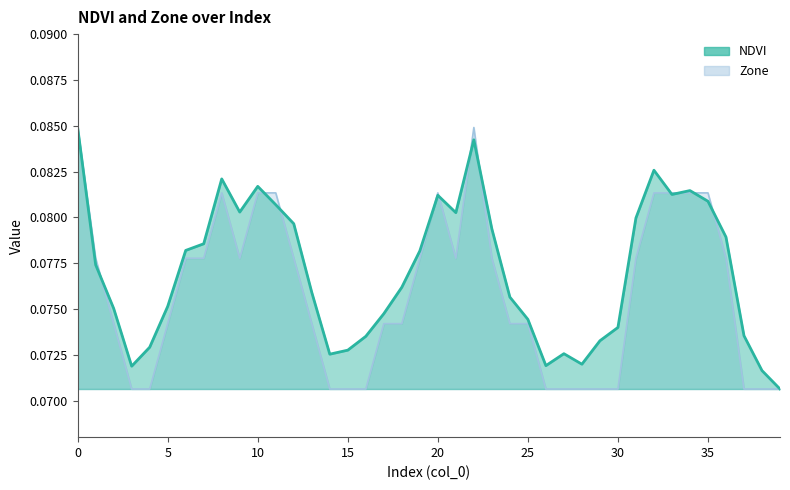

At 4, list the series in order from smallest to largest.

Zone, NDVI